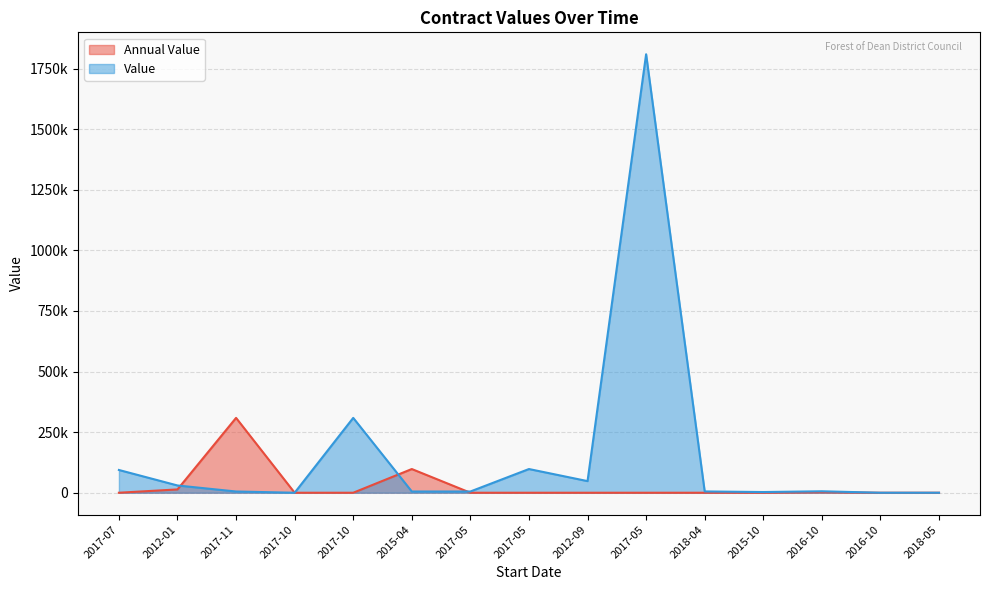

How many lines are shown in the chart?

2